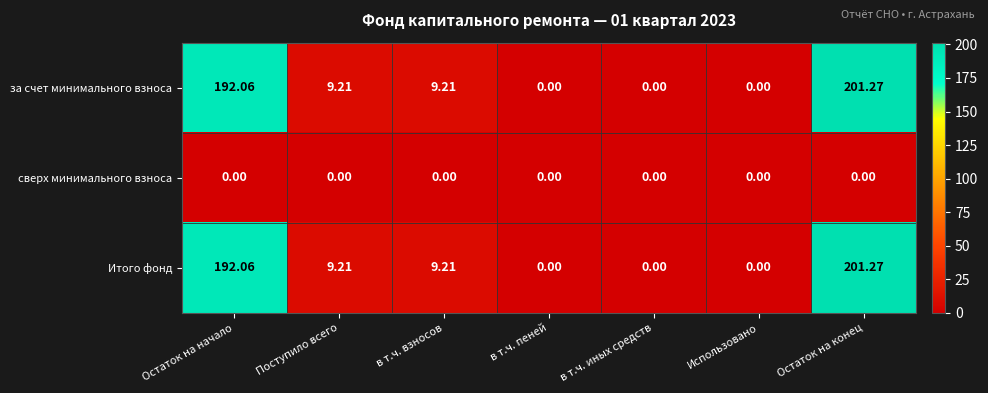

How many categories are shown in the chart?

7